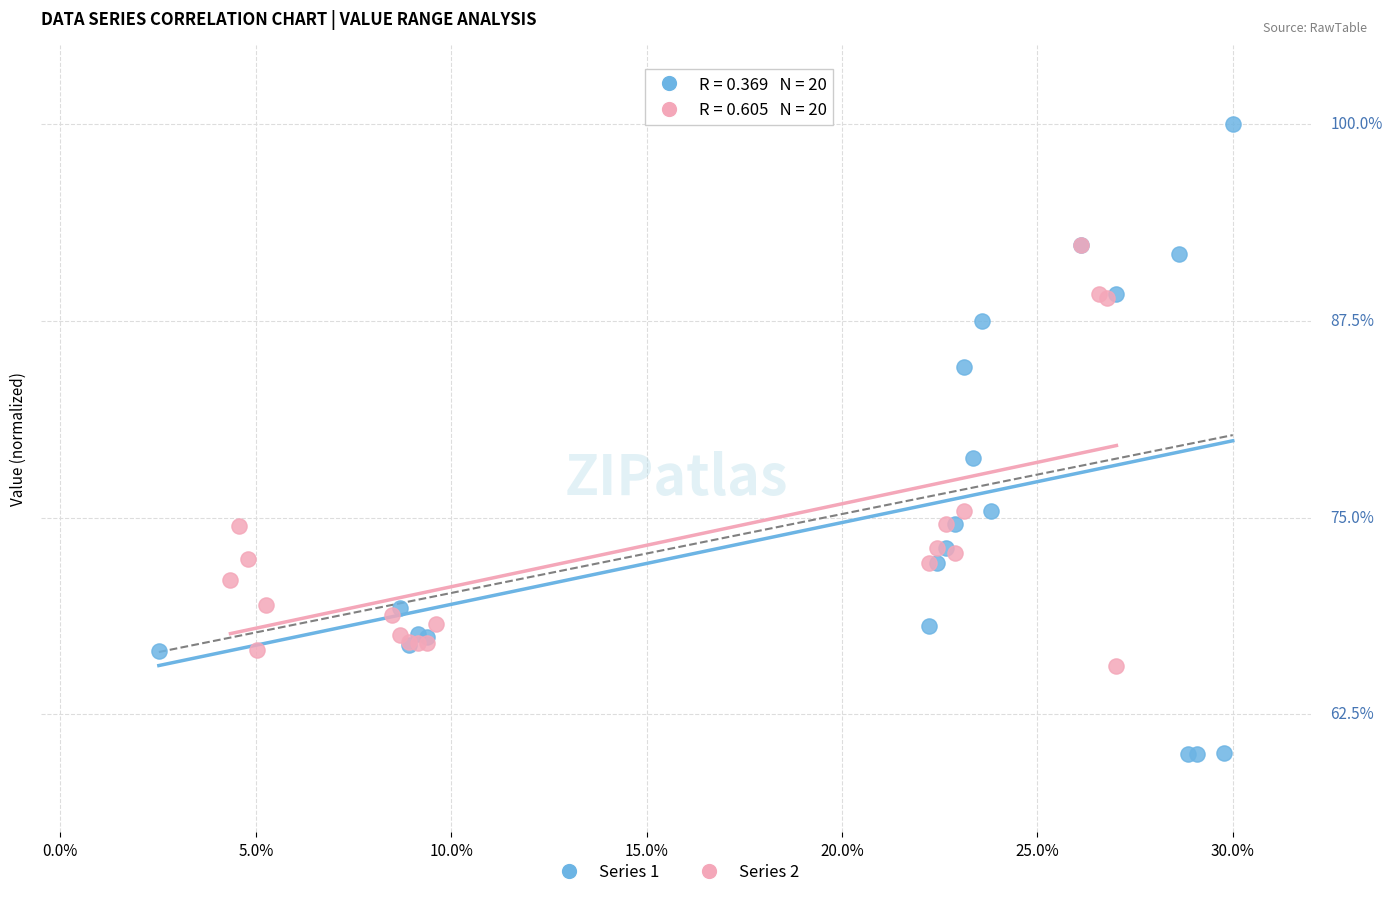

Which series reaches the minimum Y coordinate?

Series 1